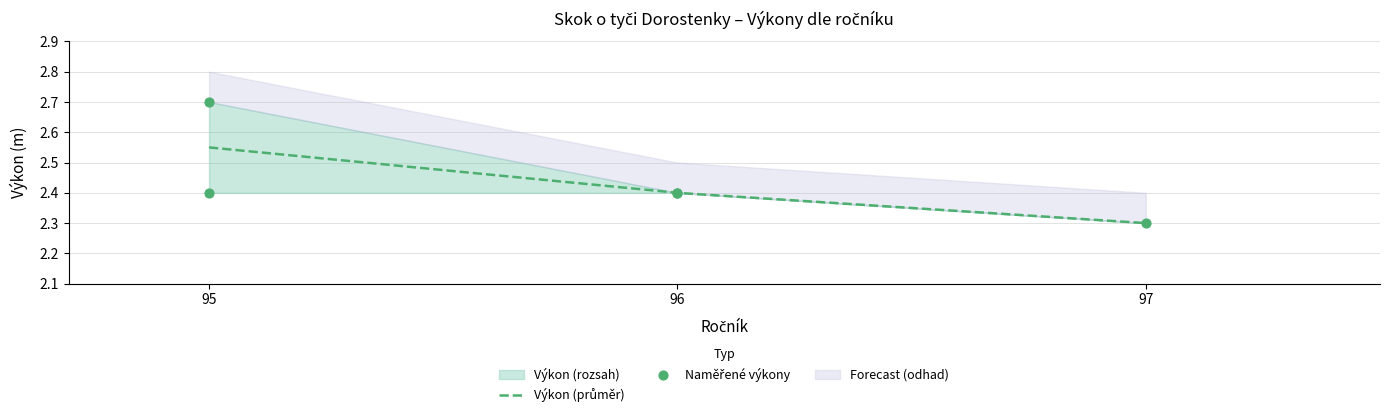

Approximately how many times larger is the value at 95 compared to 96?

1.0